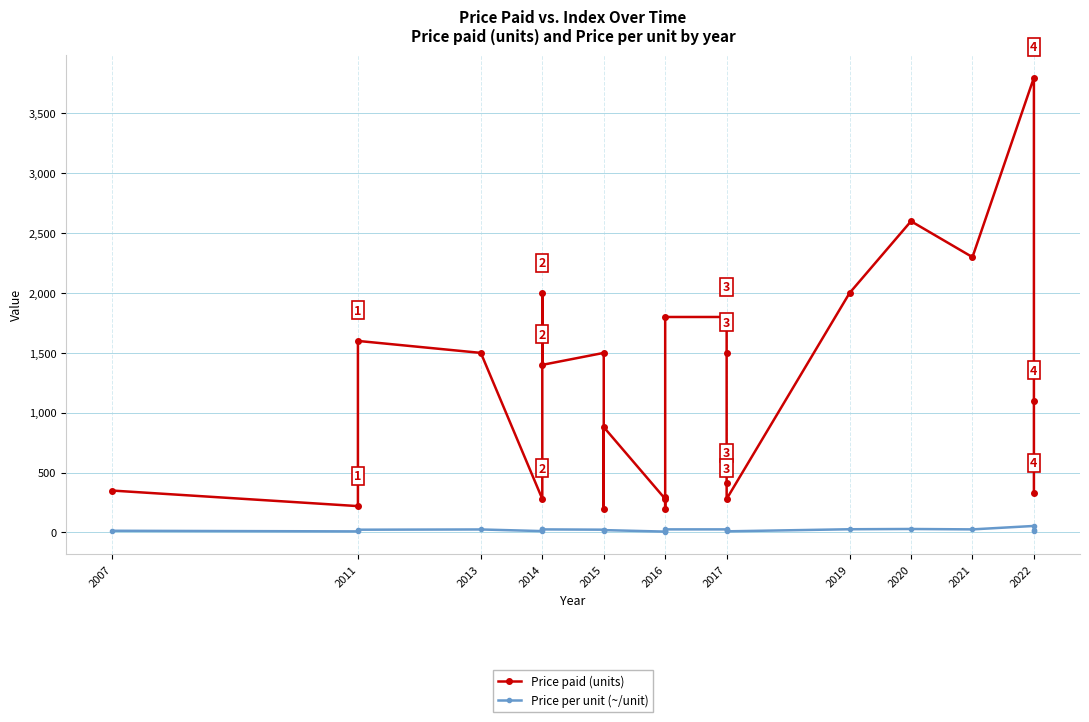

At how many categories does at least one series exceed 37?

24